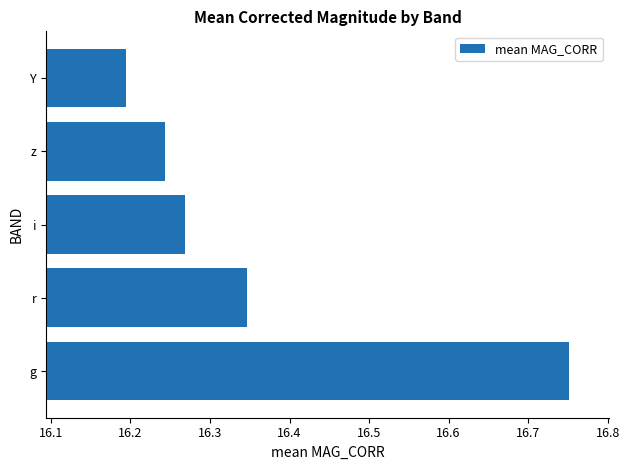

Rank the categories by value from highest to lowest.

g, r, i, z, Y